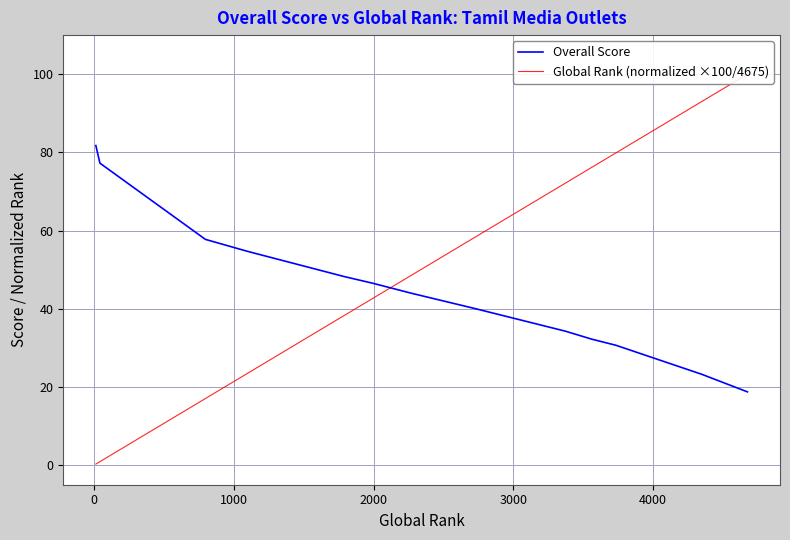

What is the sum of all Global Rank (normalized ×100/4675) values?

675.8